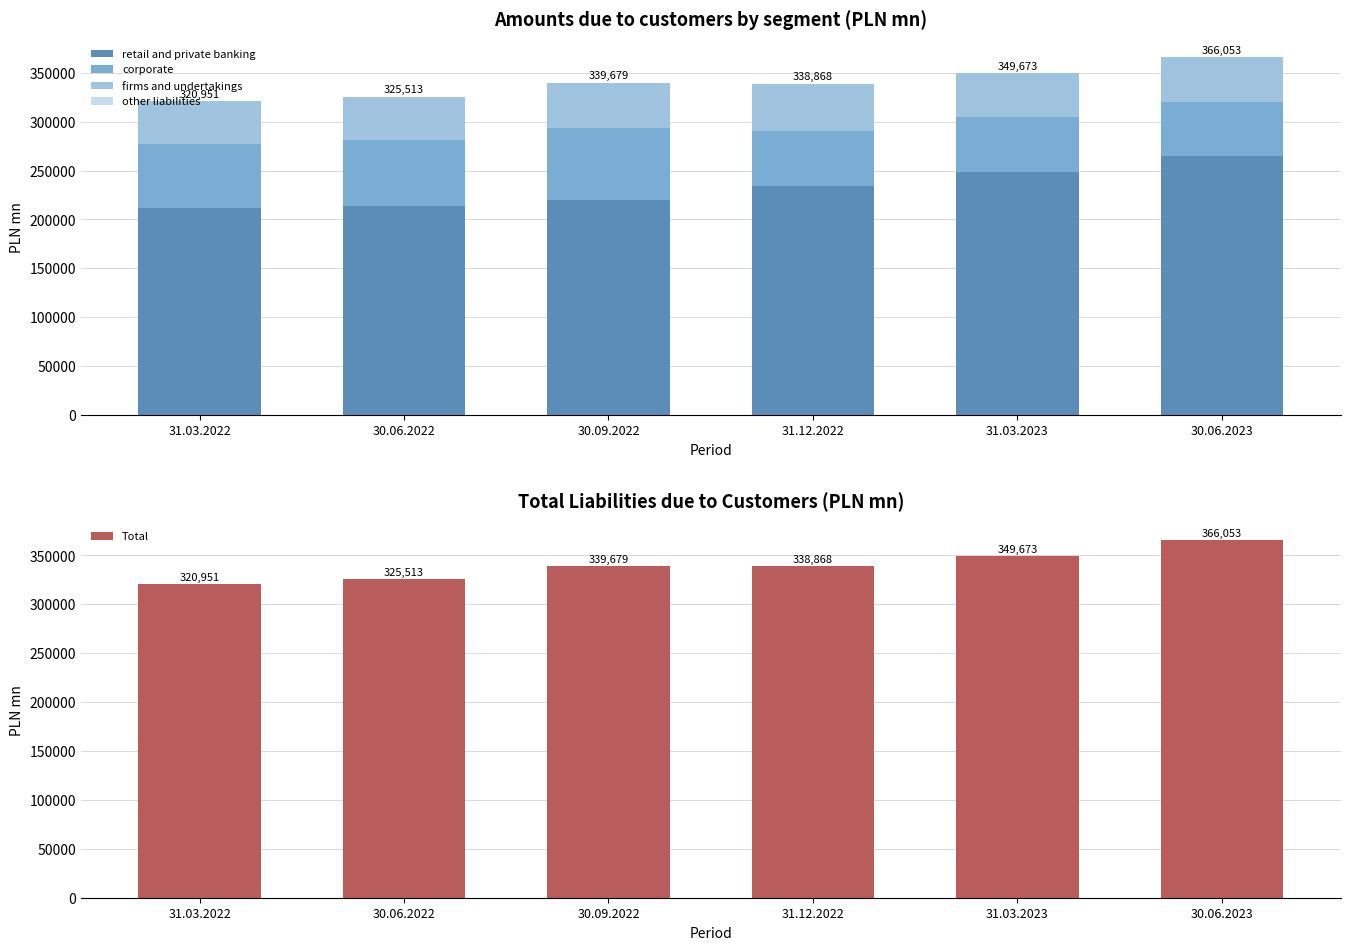

Does the chart contain any negative values?

No